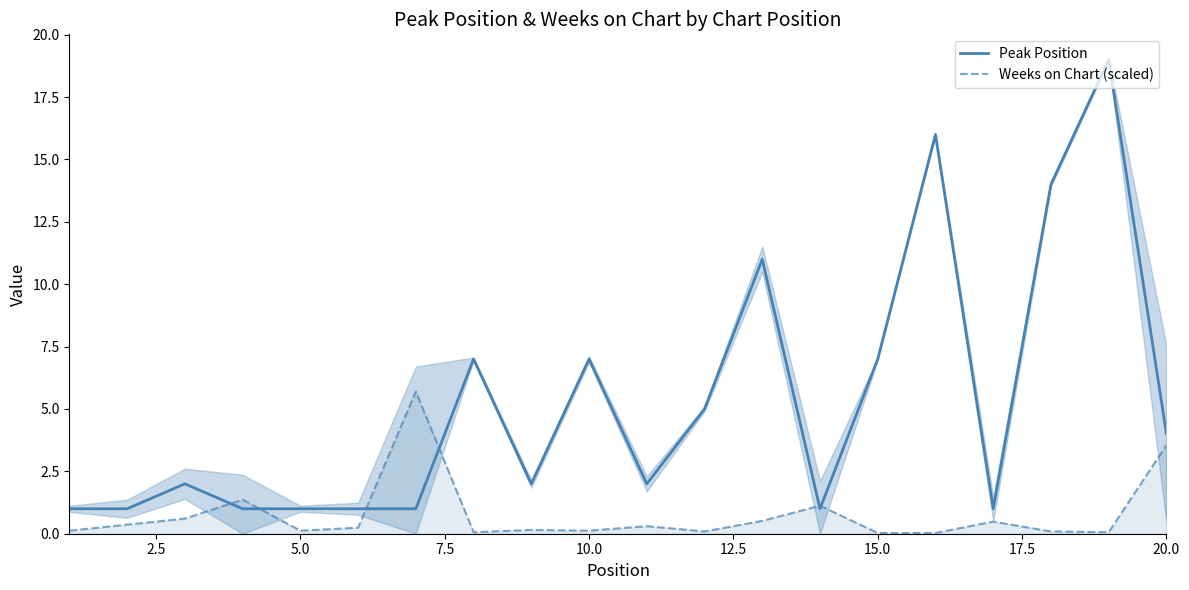

What is the maximum value for Peak Position?

19.0